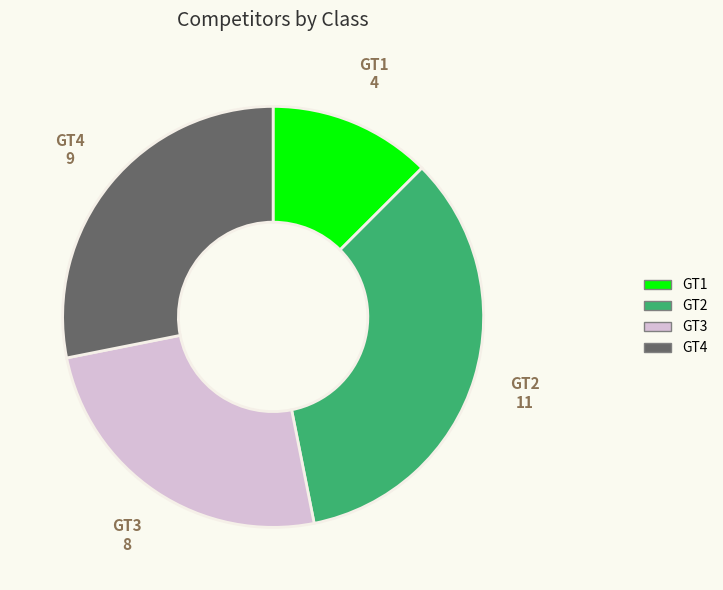

Do GT1 and GT3 together represent more than half of the pie?

No